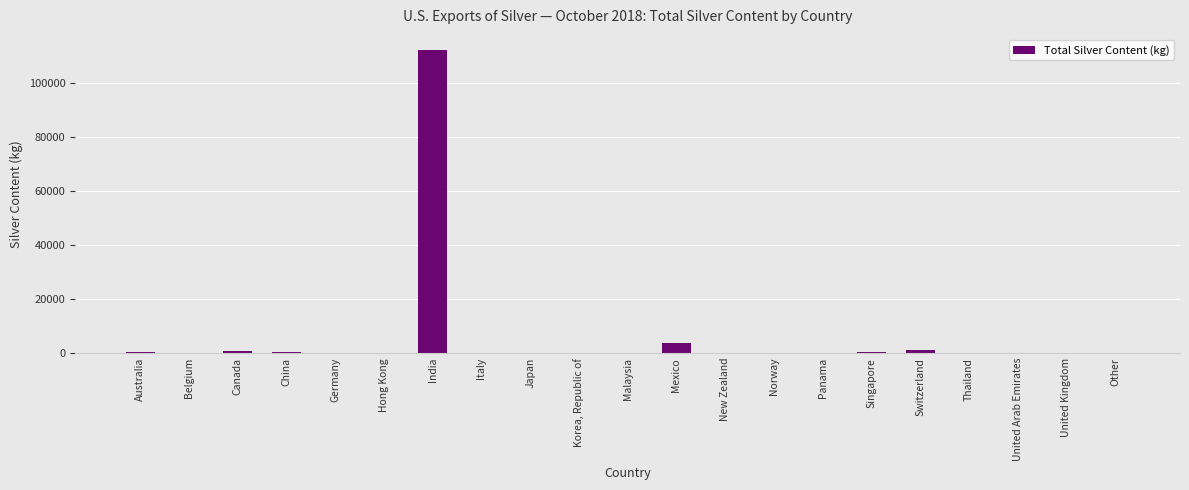

Read the value at Mexico, to the nearest 50.

3800